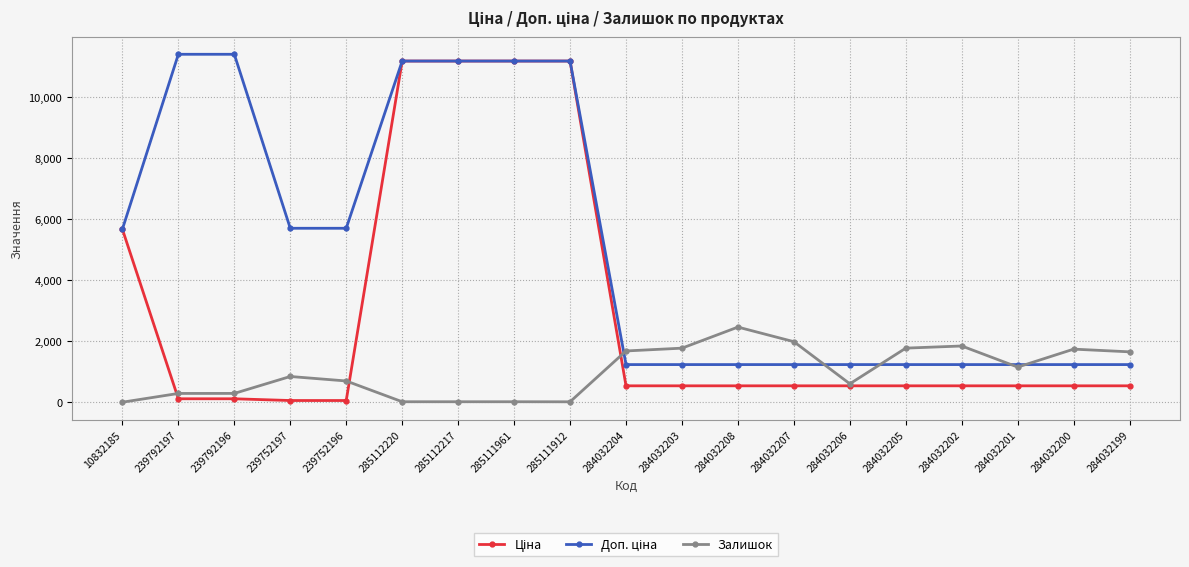

What is the value of the Залишок point at the 18th from the left?

1742.0